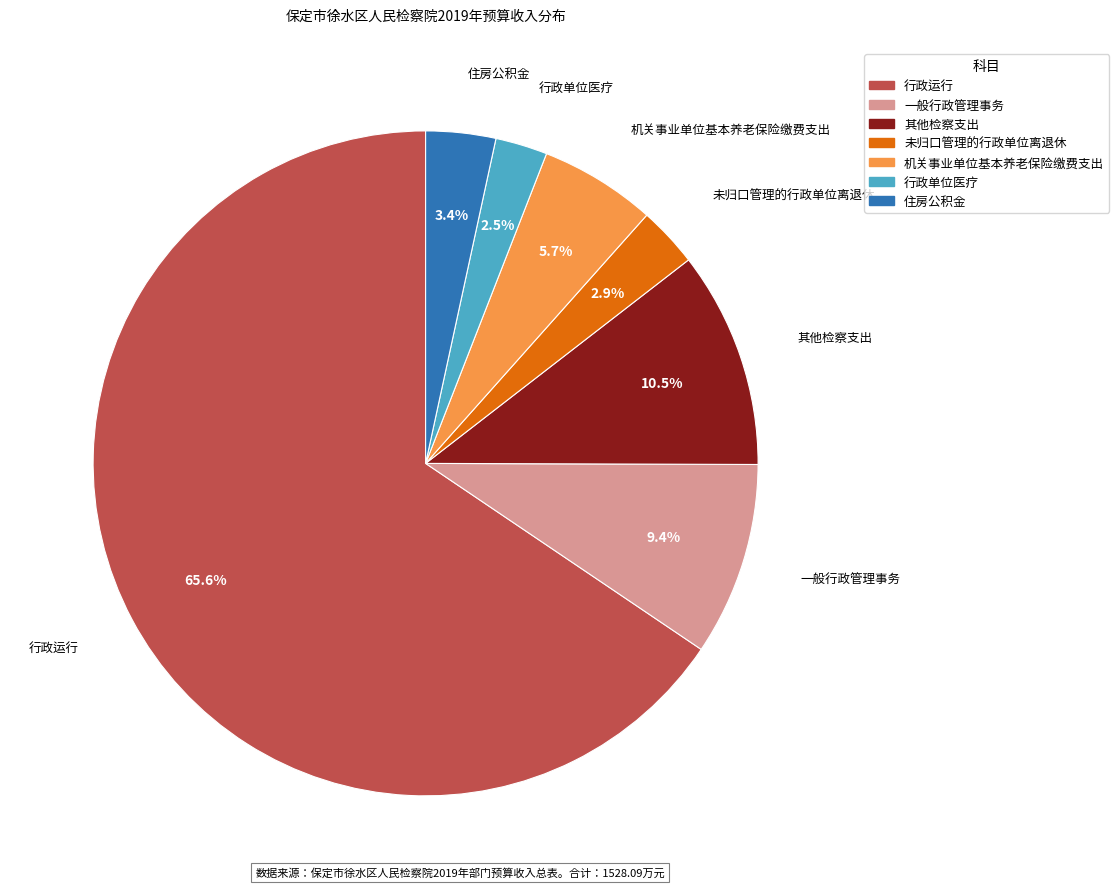

Count the number of slices in the pie.

7